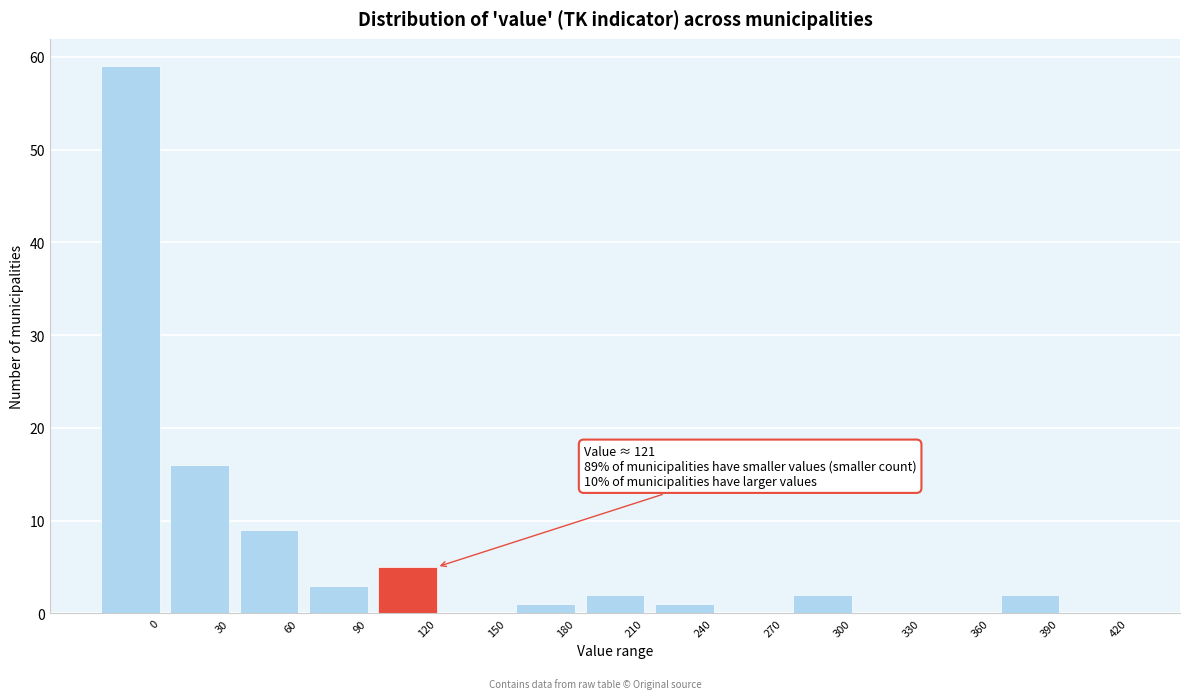

Reading left to right, transcribe all the data shown in this chart.

0=59	30=16	60=9	90=3	120=5	150=0	180=1	210=2	240=1	270=0	300=2	330=0	360=0	390=2	420=0